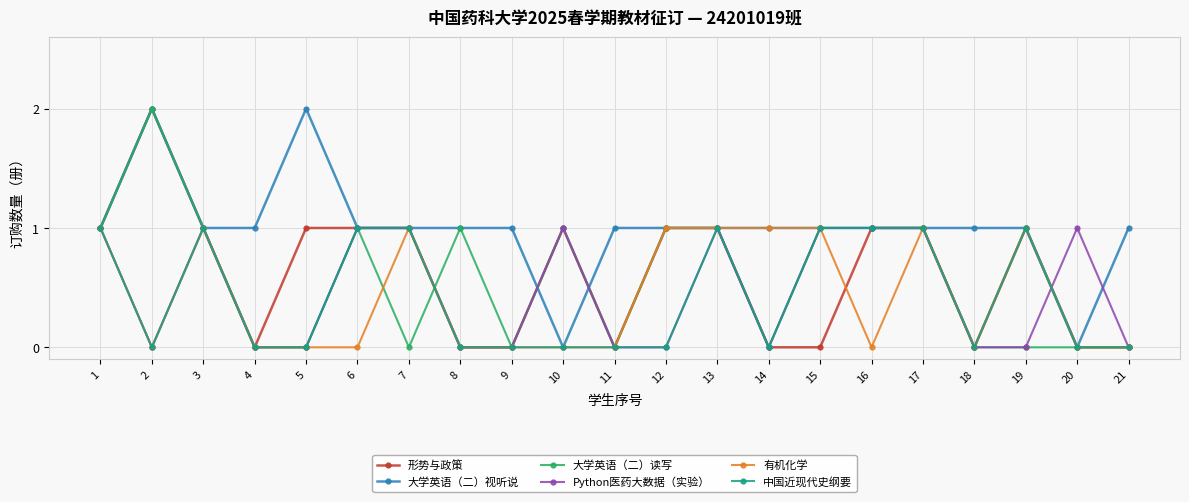

How many lines are shown in the chart?

6